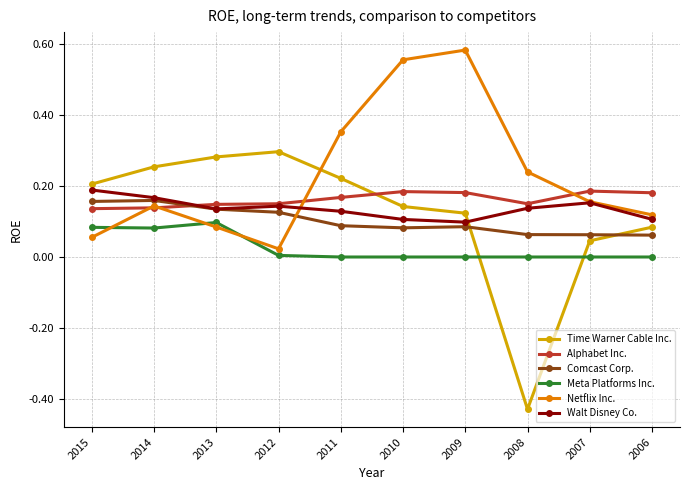

Which series has the widest spread of values?

Time Warner Cable Inc.